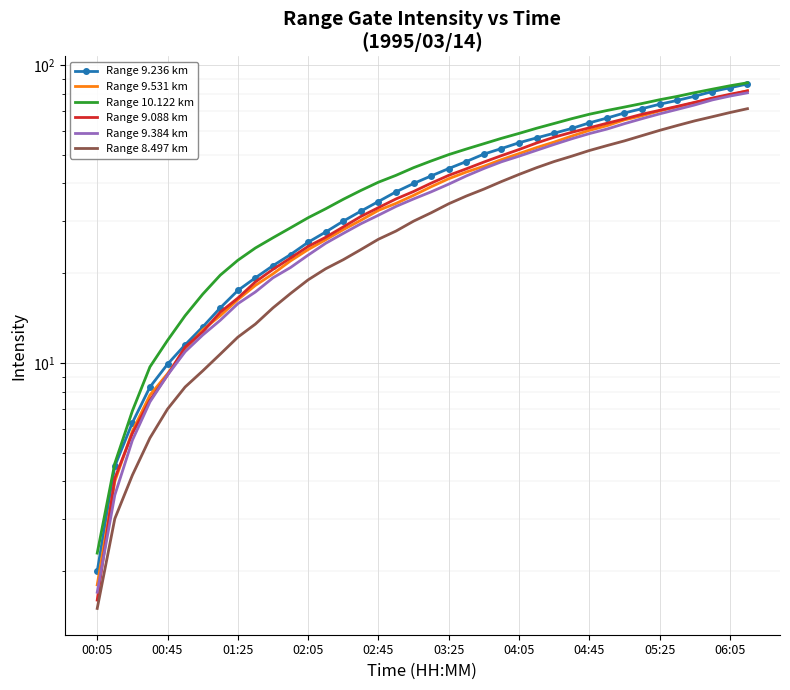

Is this an area chart (filled region under the line)?

No